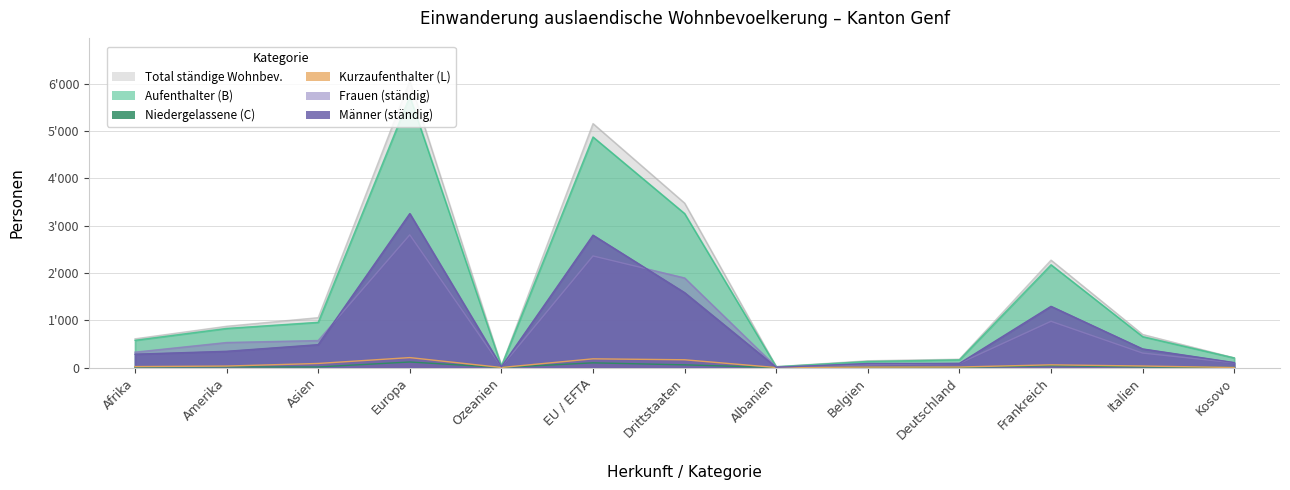

After their last crossing, which series has the higher values: Niedergelassene C Total or Kurzaufenthalter L Total?

Niedergelassene C Total